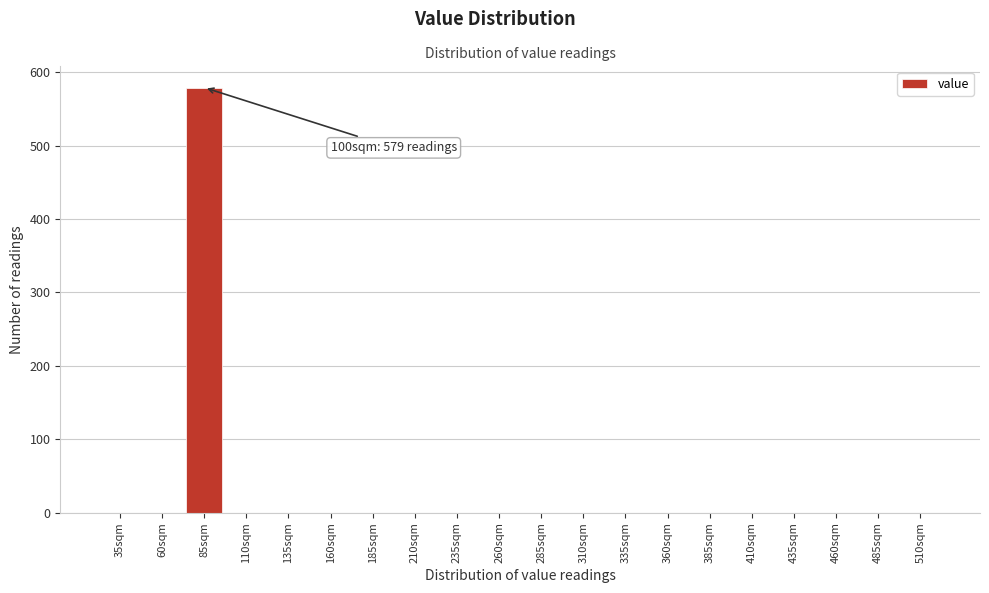

Reading left to right, extract all data points from this chart.

35sqm=0	60sqm=0	85sqm=579	110sqm=0	135sqm=0	160sqm=0	185sqm=0	210sqm=0	235sqm=0	260sqm=0	285sqm=0	310sqm=0	335sqm=0	360sqm=0	385sqm=0	410sqm=0	435sqm=0	460sqm=0	485sqm=0	510sqm=0